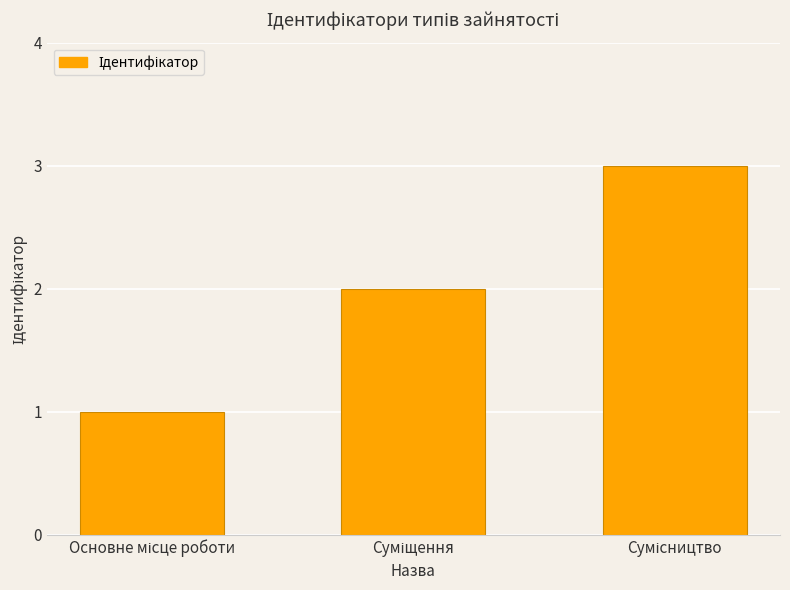

What is the difference between the maximum and minimum values?

2